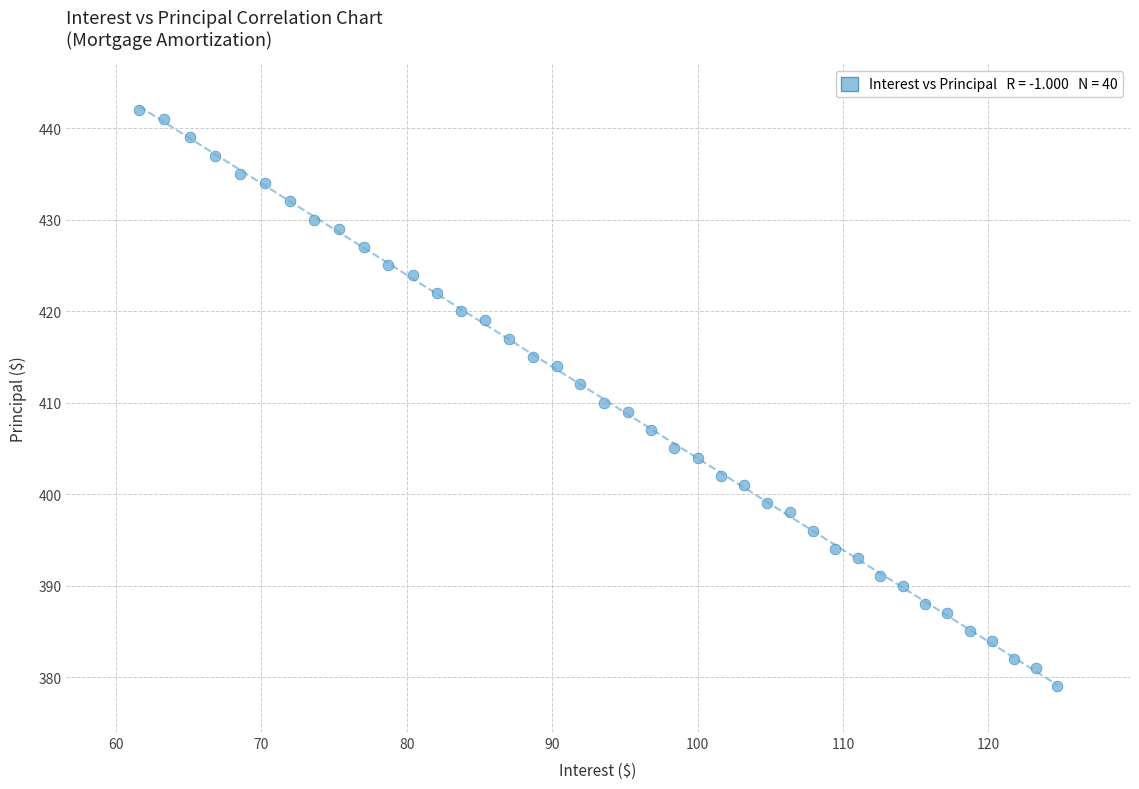

What is the range of Y values (max minus min)?

63